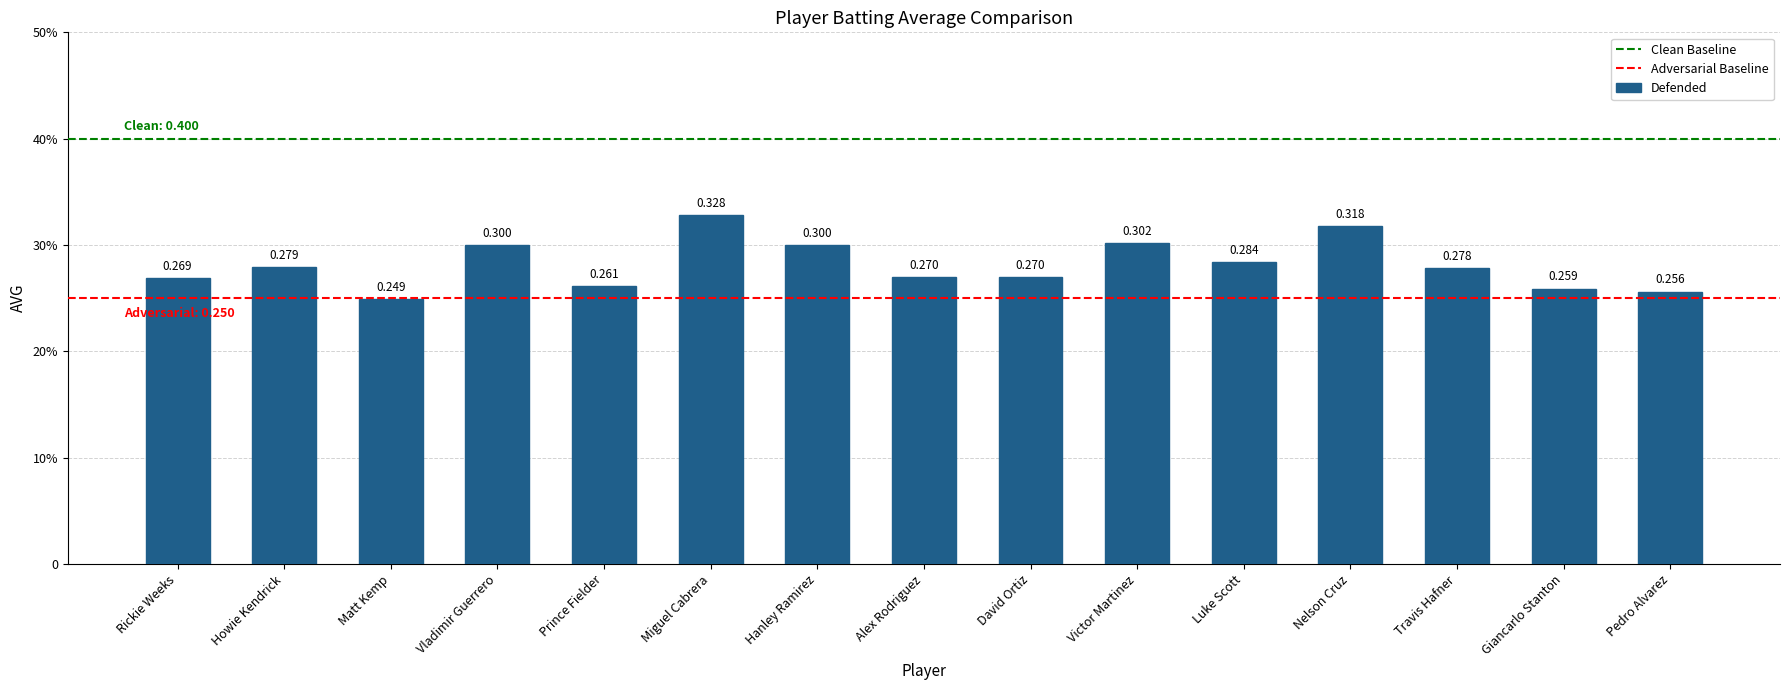

At which category does the chart reach its minimum across all series?

Matt Kemp